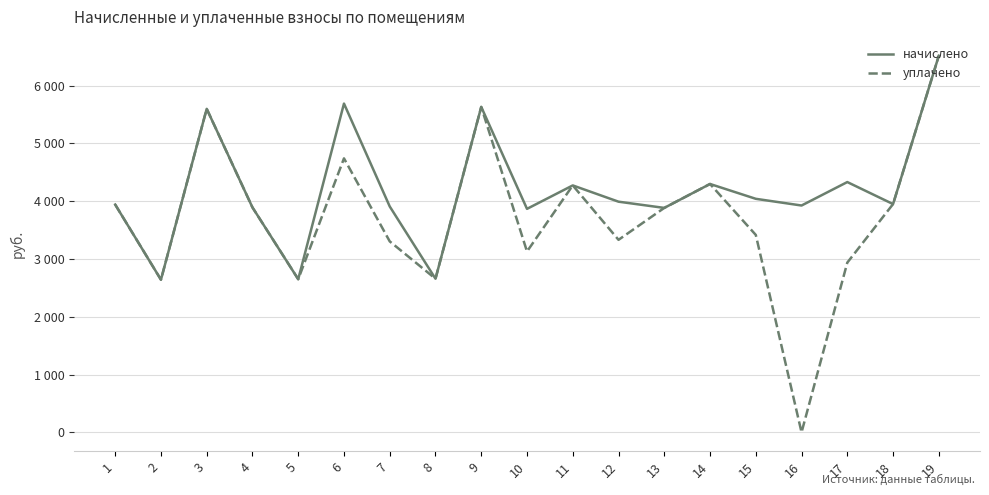

At 11, list the series in order from largest to smallest.

начислено, уплачено